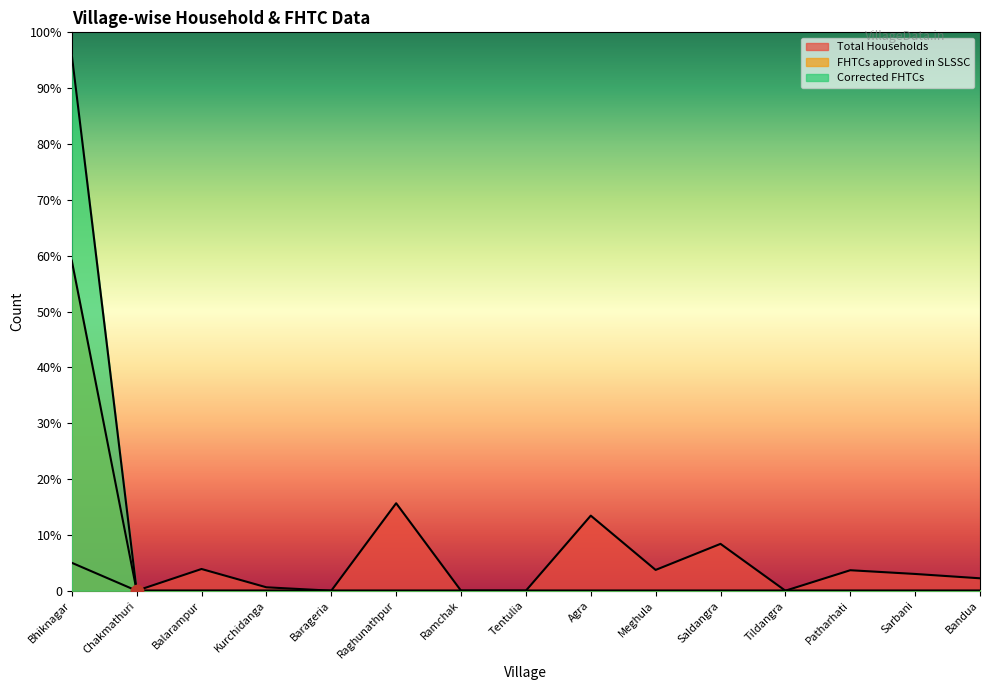

Which series reaches the maximum Y coordinate?

Corrected FHTCs